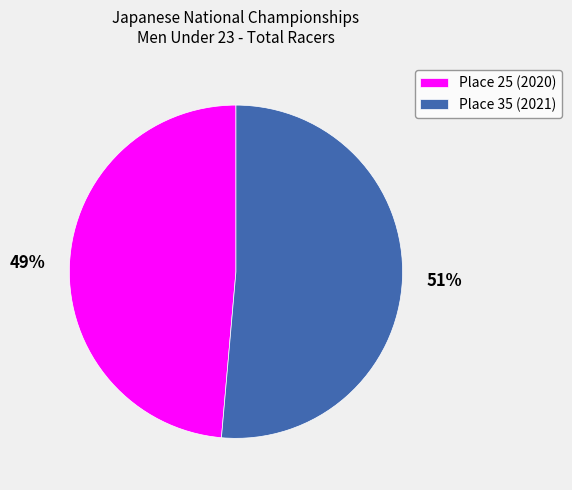

The Place 25 (2020) slice represents 60% of the pie. True or false?

False